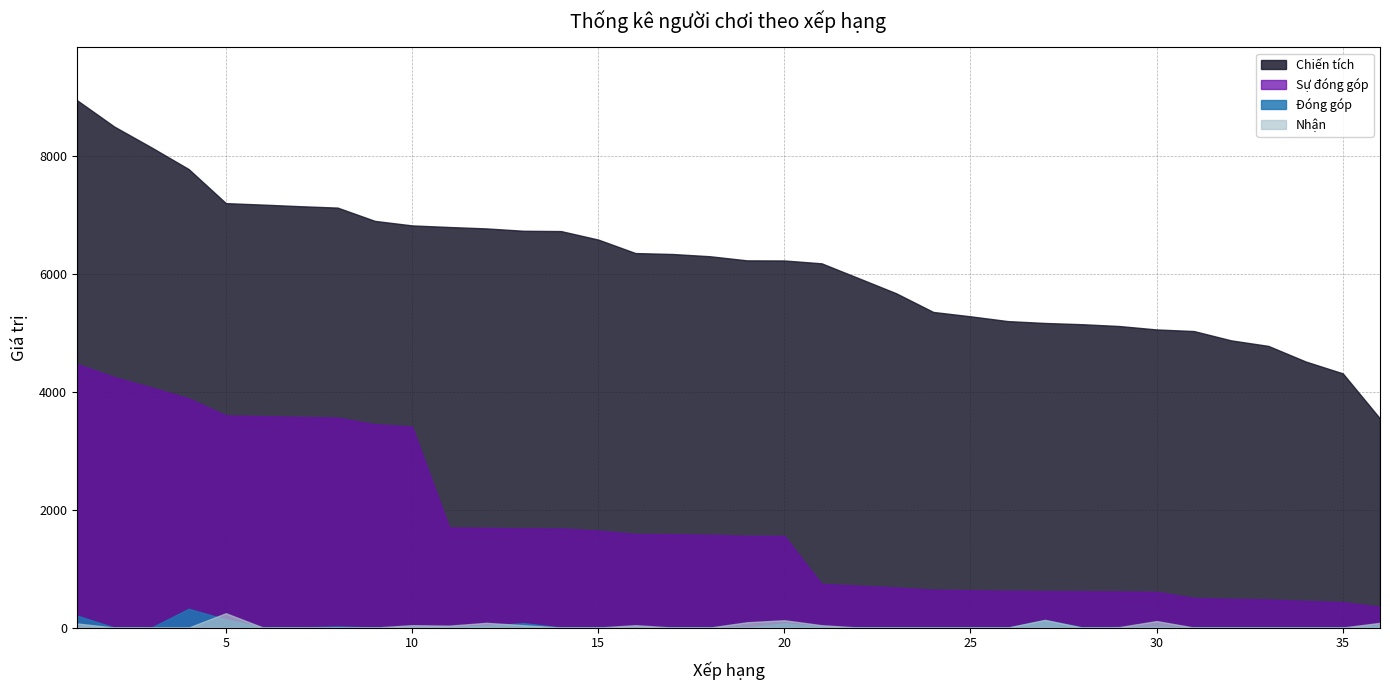

Which series has the widest spread of values?

Chiến tích